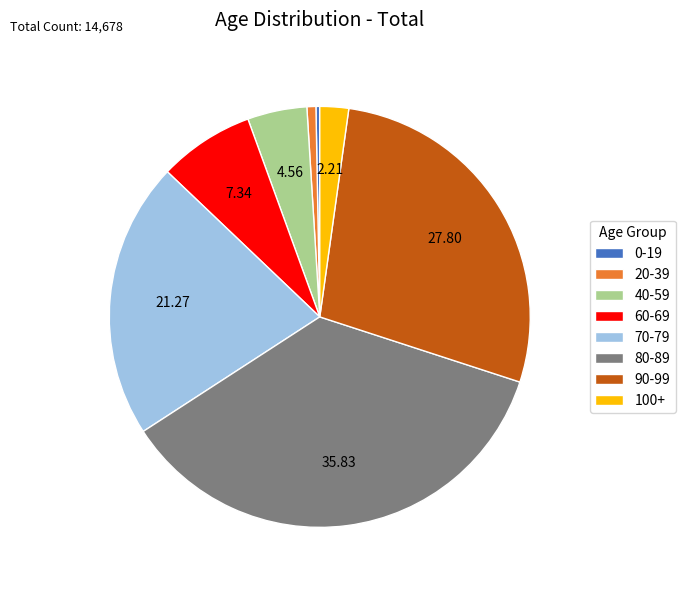

Does any single category account for the majority?

No